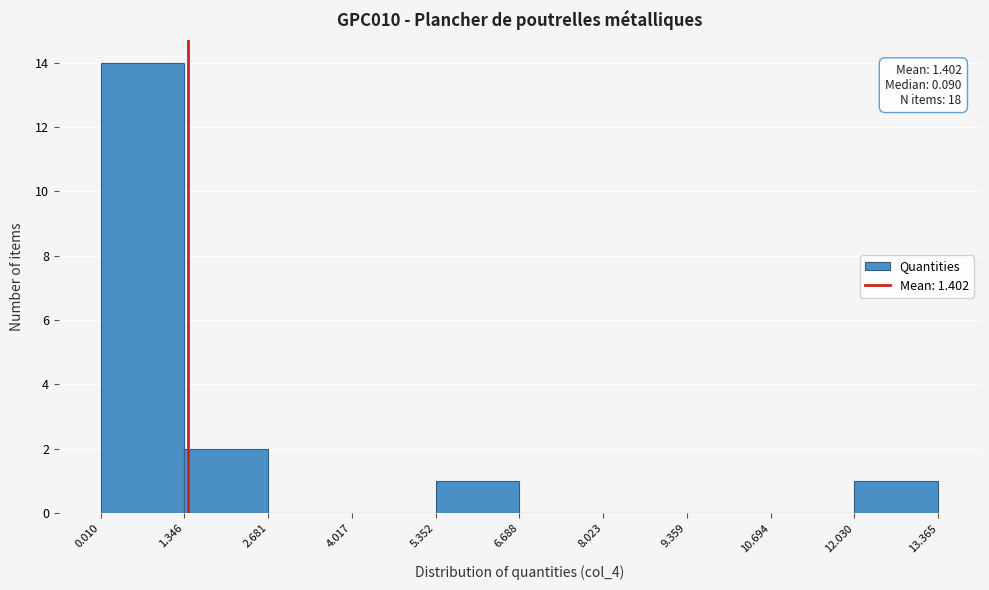

Which range on the x-axis has the tallest bar?

0.010 to 1.346